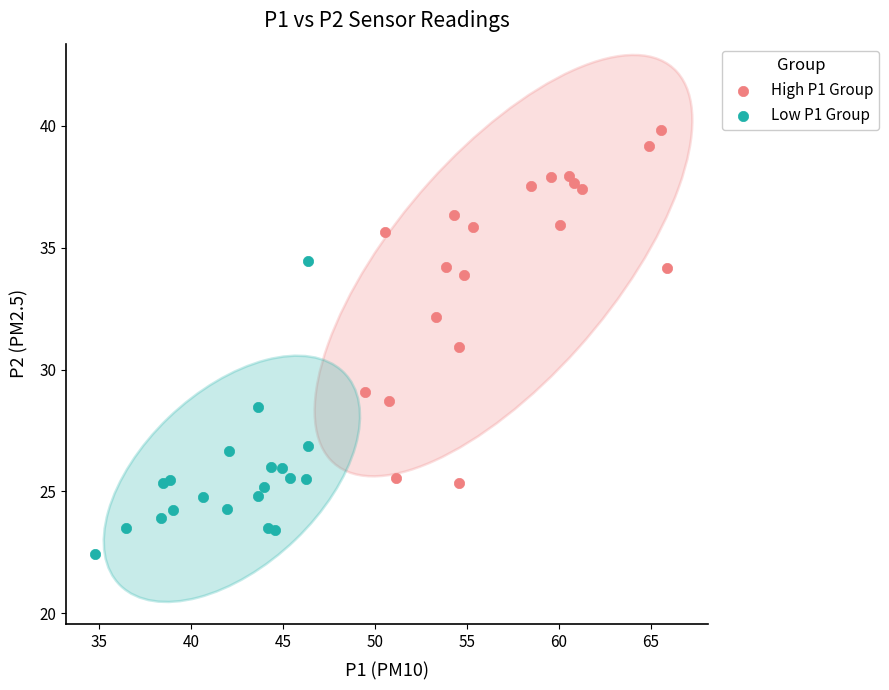

Which series contains the highest Y value?

High P1 Group